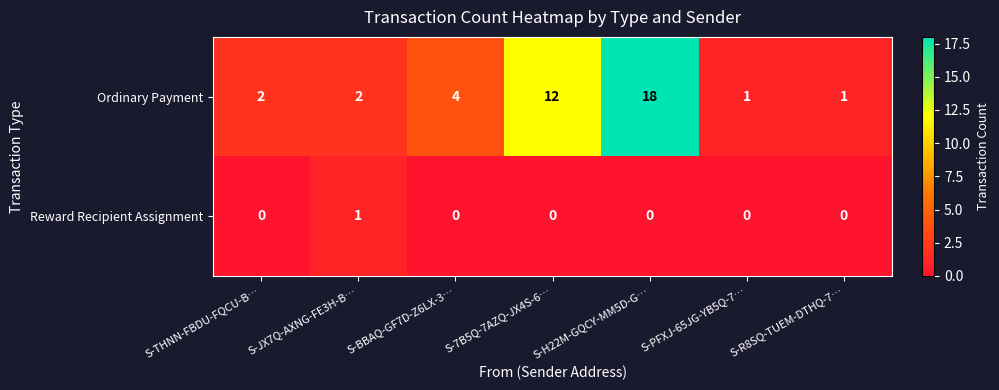

At which label is Ordinary Payment closest to 9?

S-7B5Q-7AZQ-JX4S-6…